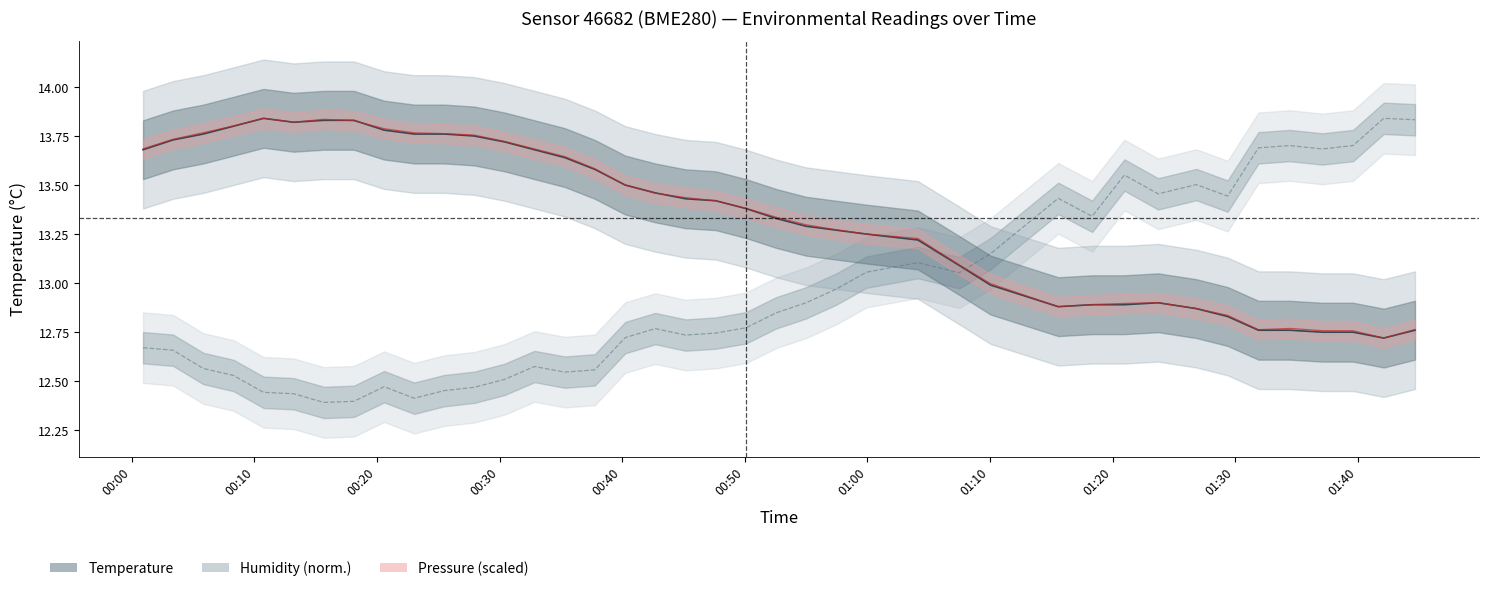

Does the chart have visible grid lines?

No